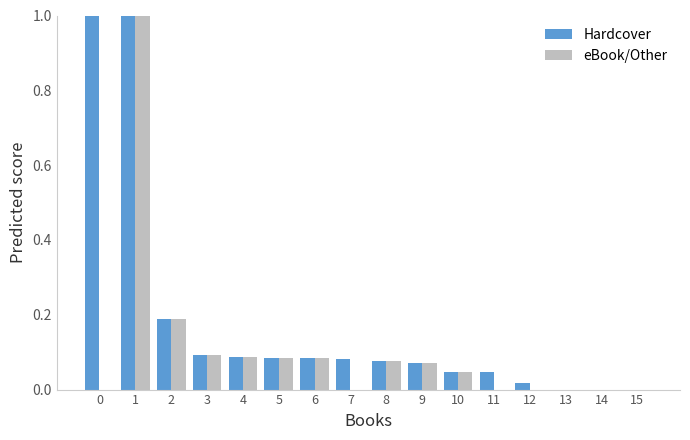

Is the value of Hardcover at 12 greater than the value of eBook/Other at 6?

No